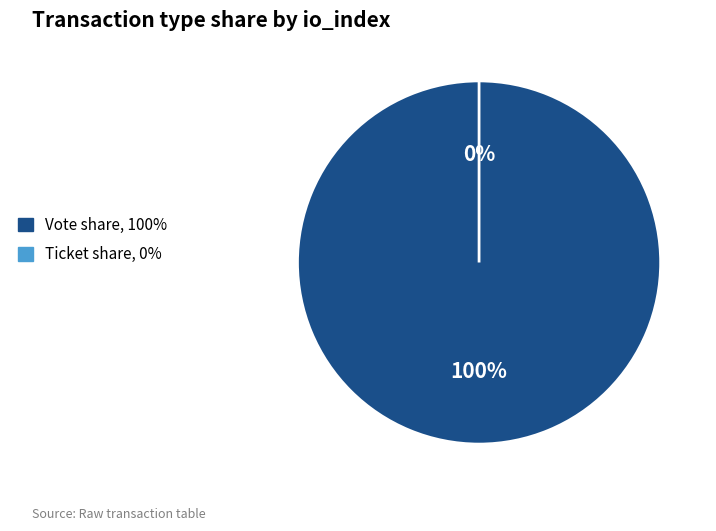

Which has a higher value, Vote (io_index=1) or Ticket (io_index=0)?

Vote (io_index=1)